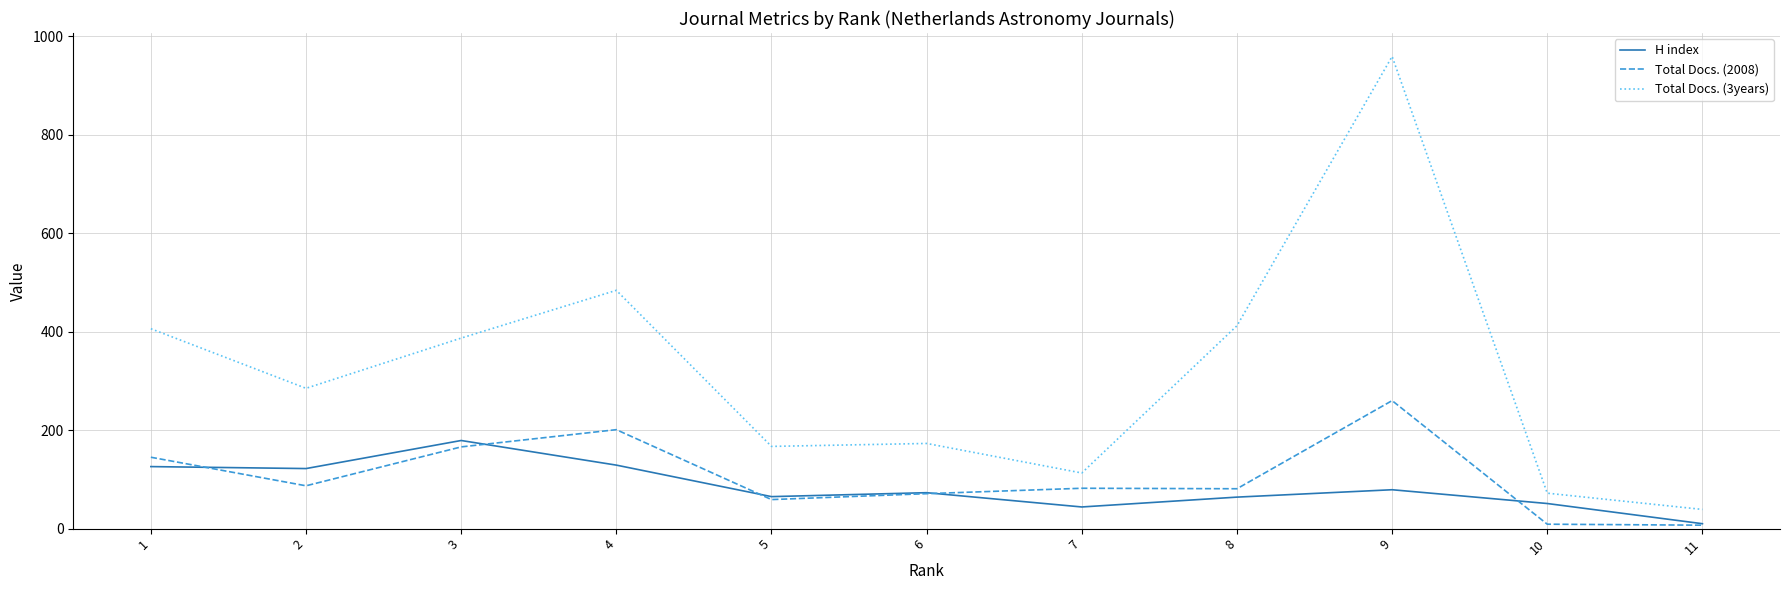

How many lines are shown in the chart?

3